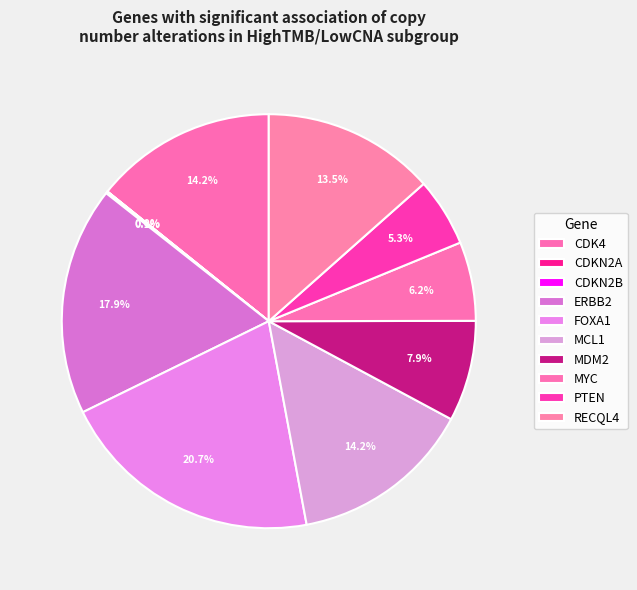

What percentage is NOT represented by RECQL4?

86.5%